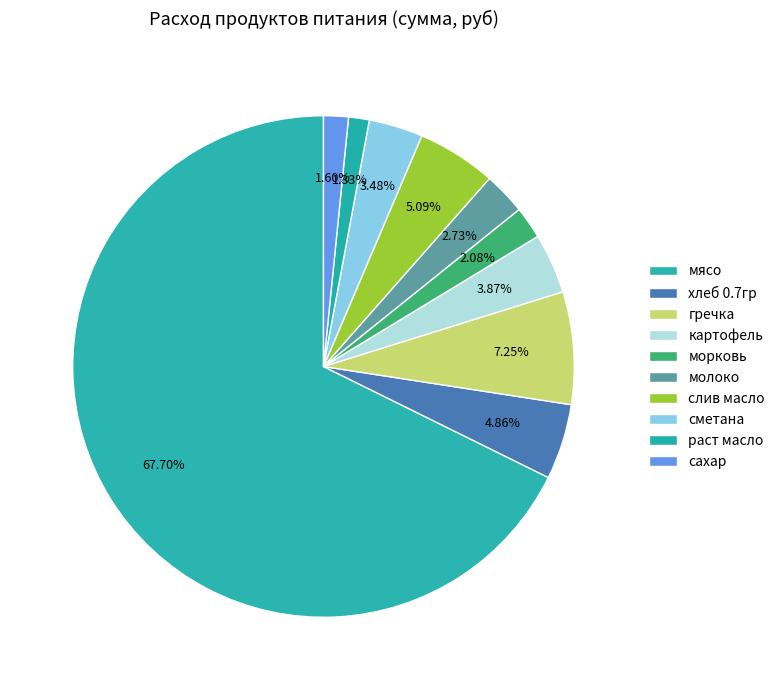

To the nearest percent, what is the average slice percentage?

10%